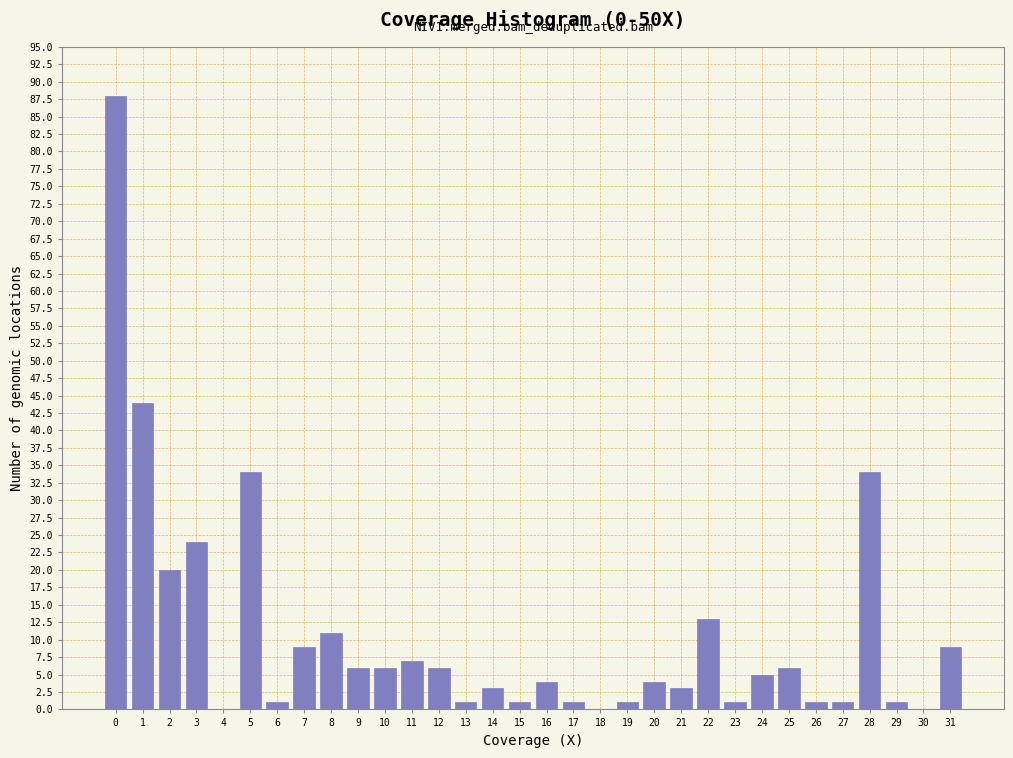

What is the sum of all values?

345